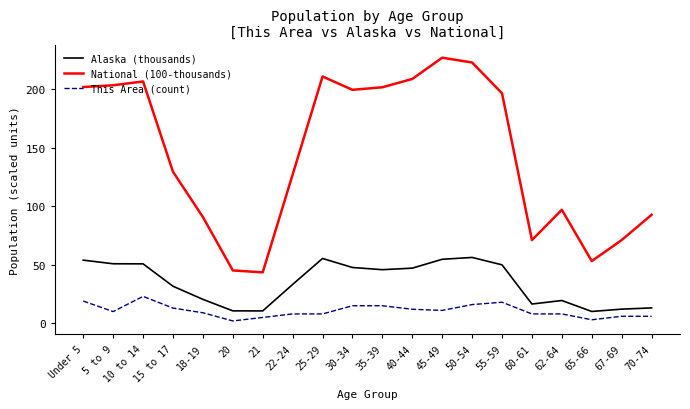

What is the difference between the highest and lowest values at 15 to 17?

116.5